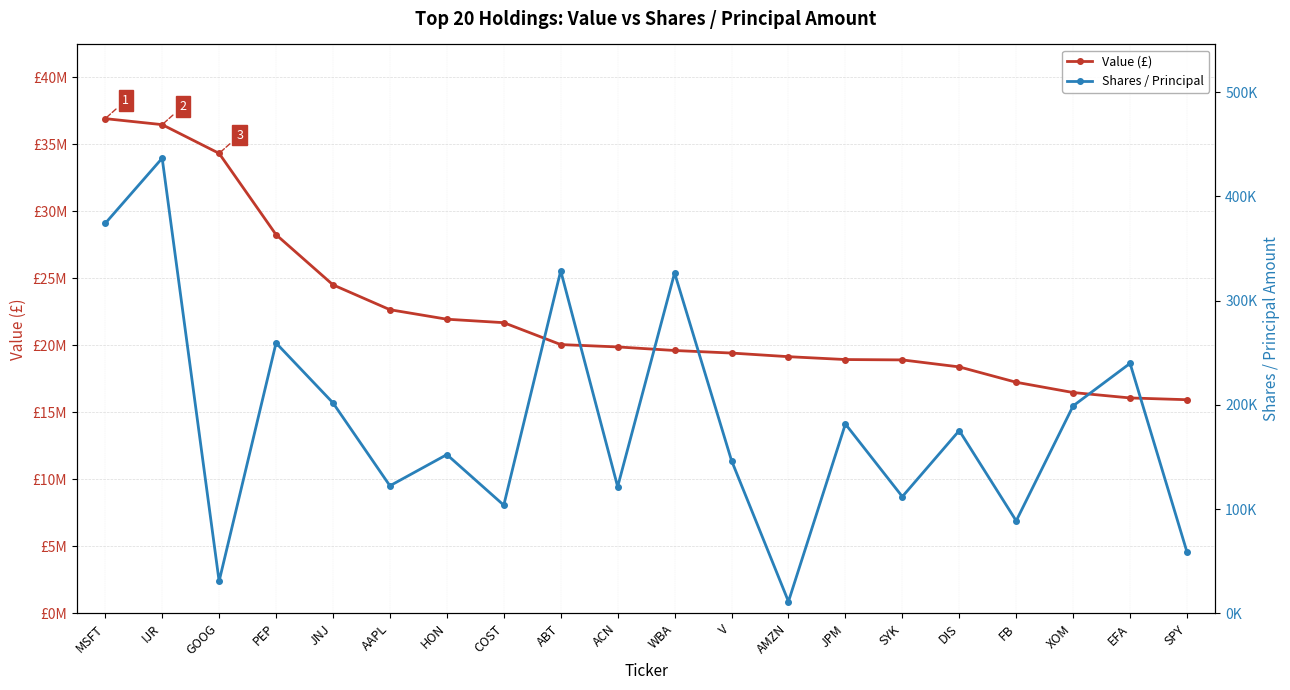

What is the sum of all Value (£) values?

446617000